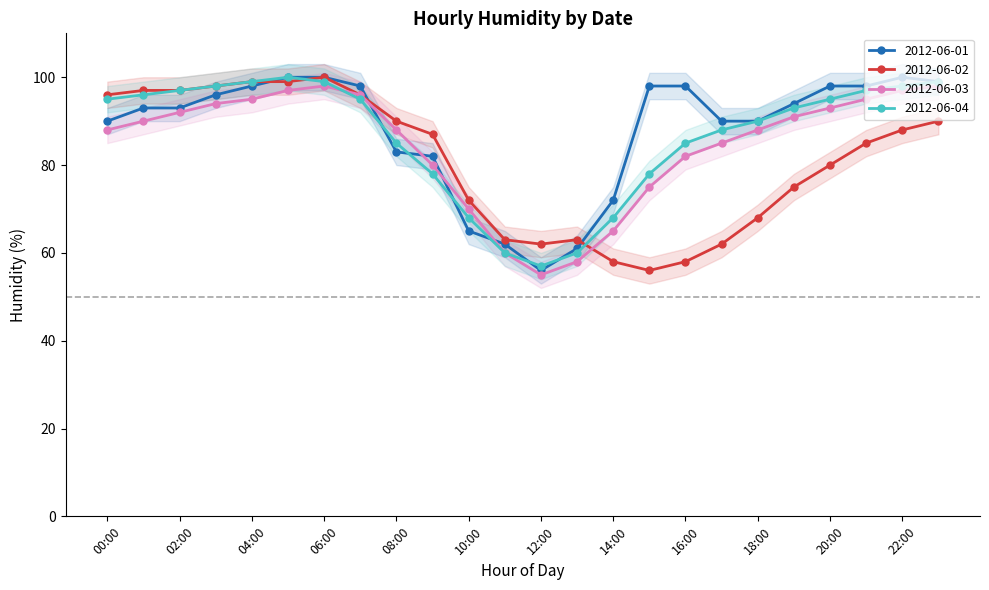

What is the label of the 6th point from the left?

05:00